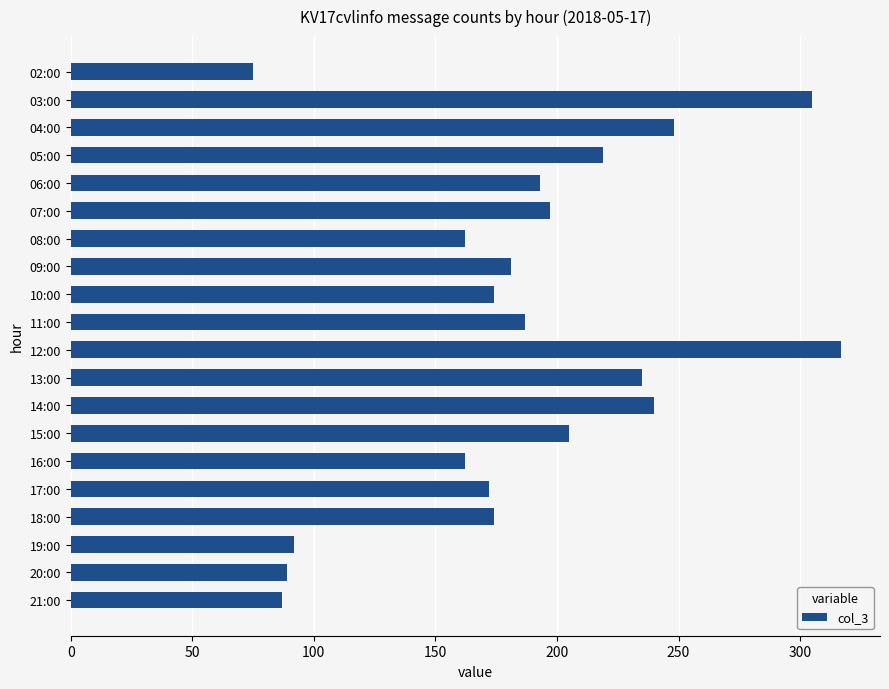

What is the sum of all values?

3714